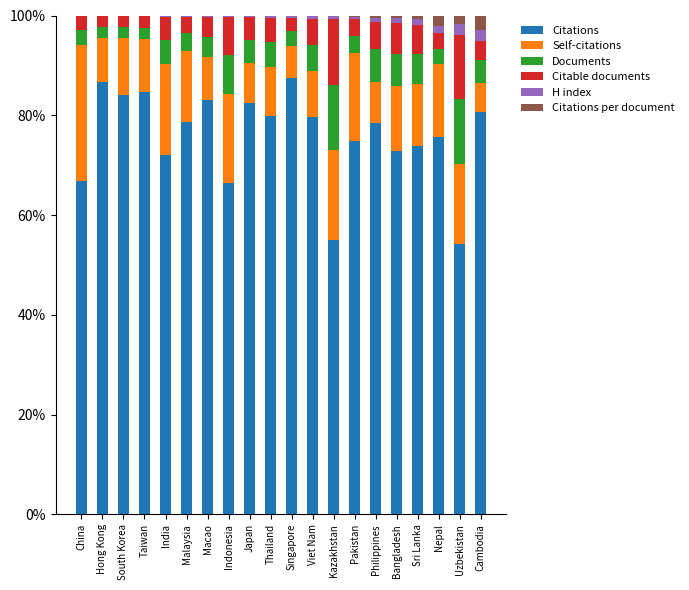

Is it true that Citations equals 80.6 at Cambodia?

True